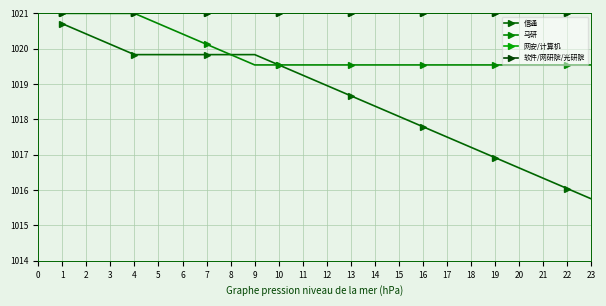

How many categories are shown in the chart?

36